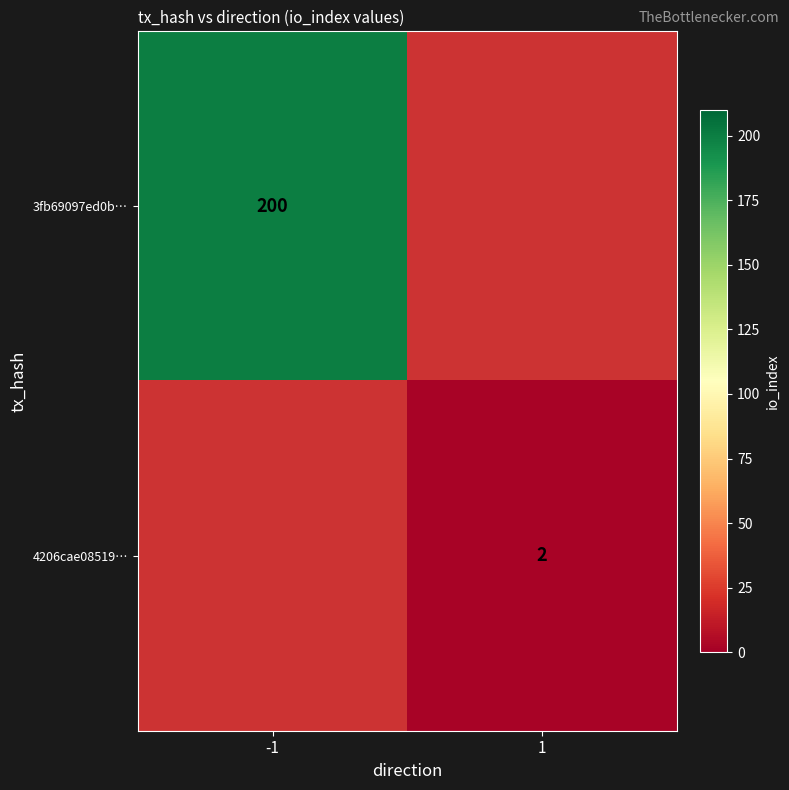

How many distinct data groups are displayed?

2